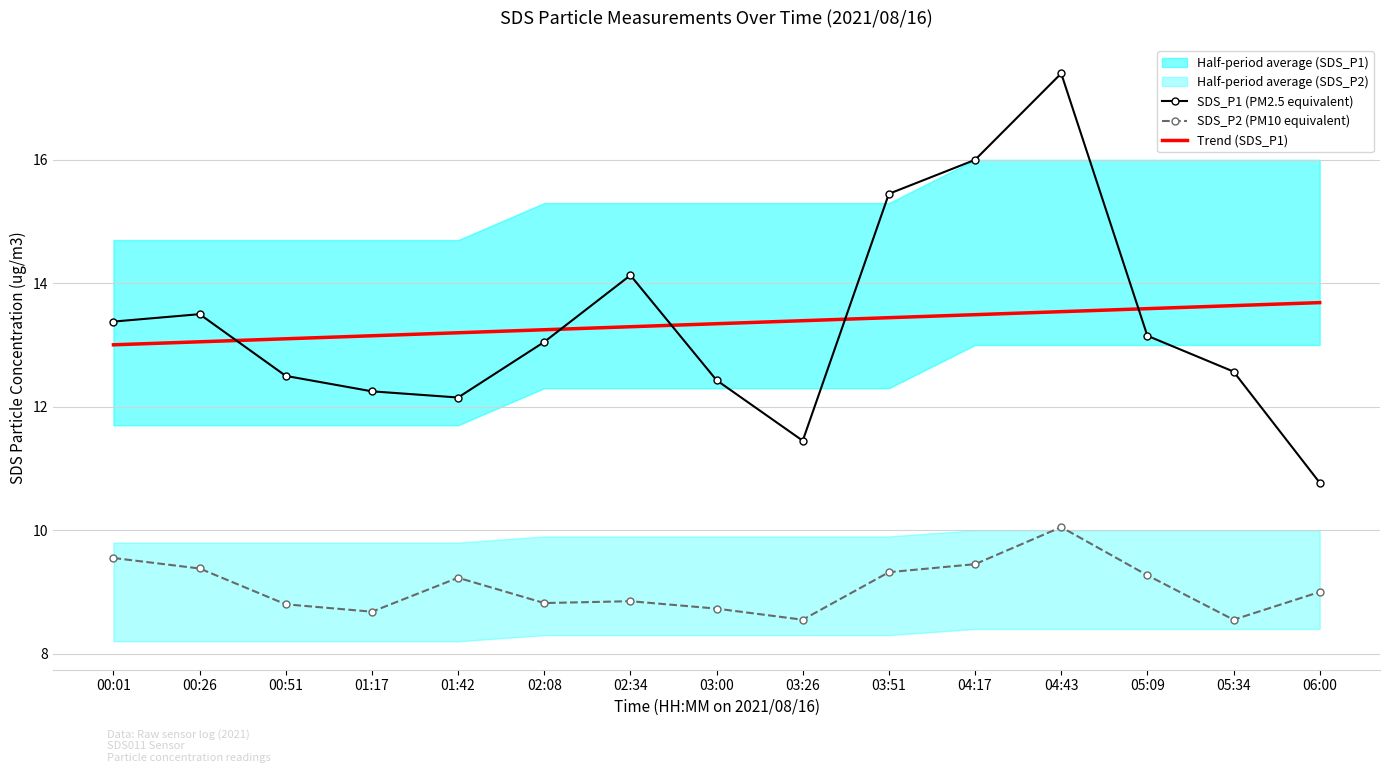

True or false: SDS_P1 (PM2.5 equivalent) and SDS_P2 (PM10 equivalent) cross at least once.

False